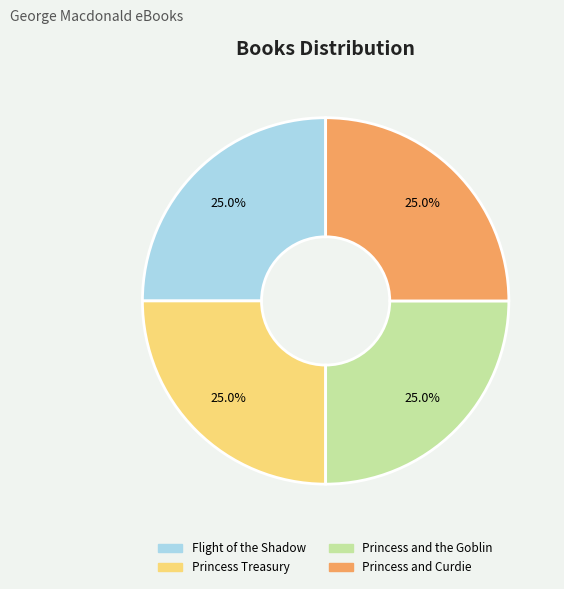

To the nearest percent, what portion does Flight of the Shadow represent?

25%